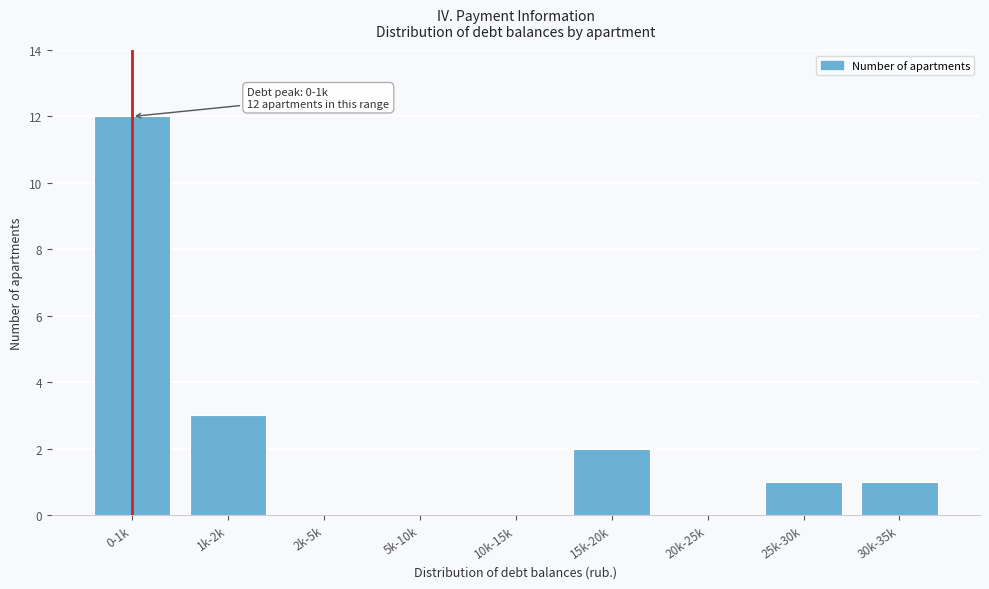

Reading right to left, what are all the values shown in this chart?

30k-35k=1	25k-30k=1	20k-25k=0	15k-20k=2	10k-15k=0	5k-10k=0	2k-5k=0	1k-2k=3	0-1k=12